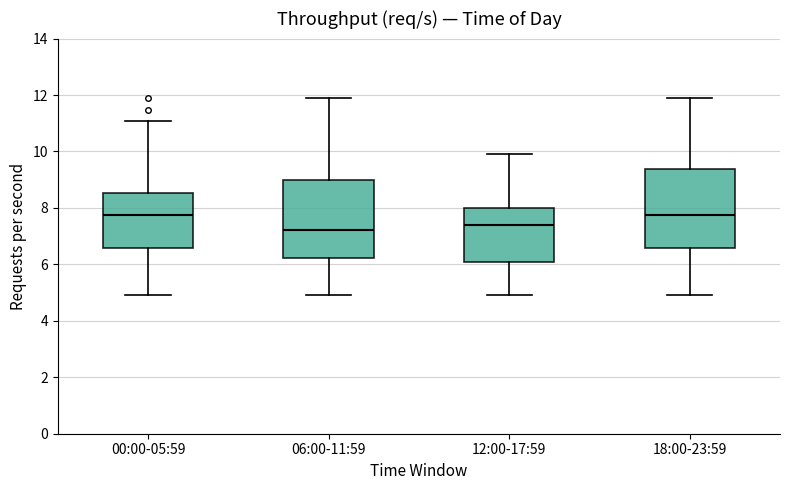

Reading left to right, transcribe this box plot: for each box, give where its median line is, the range the box spans, and where its two whiskers end, as read against the y-axis. The values are not printed on the chart, so give them approximately, as read against the axis.

00:00-05:59: median 7.8, box 6.6 to 8.6, whiskers 5.0 to 11.0
06:00-11:59: median 7.2, box 6.2 to 9.0, whiskers 5.0 to 12.0
12:00-17:59: median 7.4, box 6.0 to 8.0, whiskers 5.0 to 10.0
18:00-23:59: median 7.8, box 6.6 to 9.4, whiskers 5.0 to 12.0